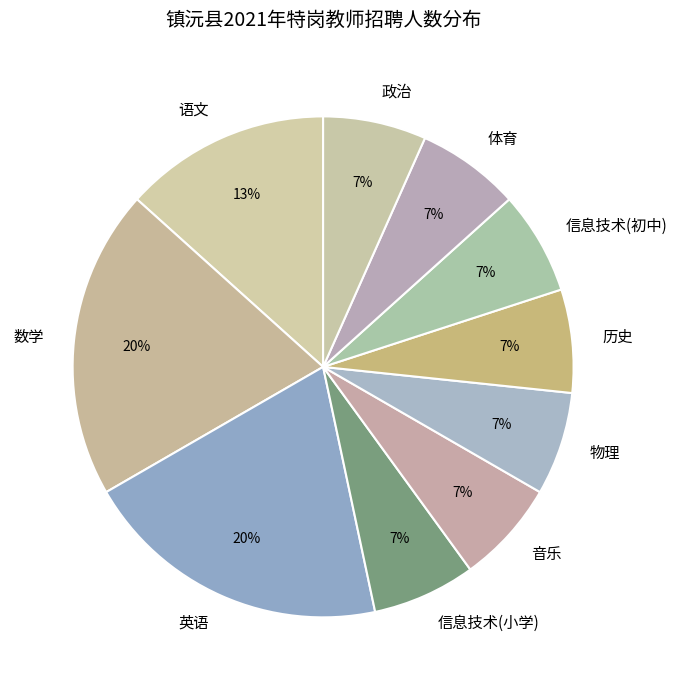

What is the ratio of the value at 信息技术(初中) to the value at 体育?

1.0